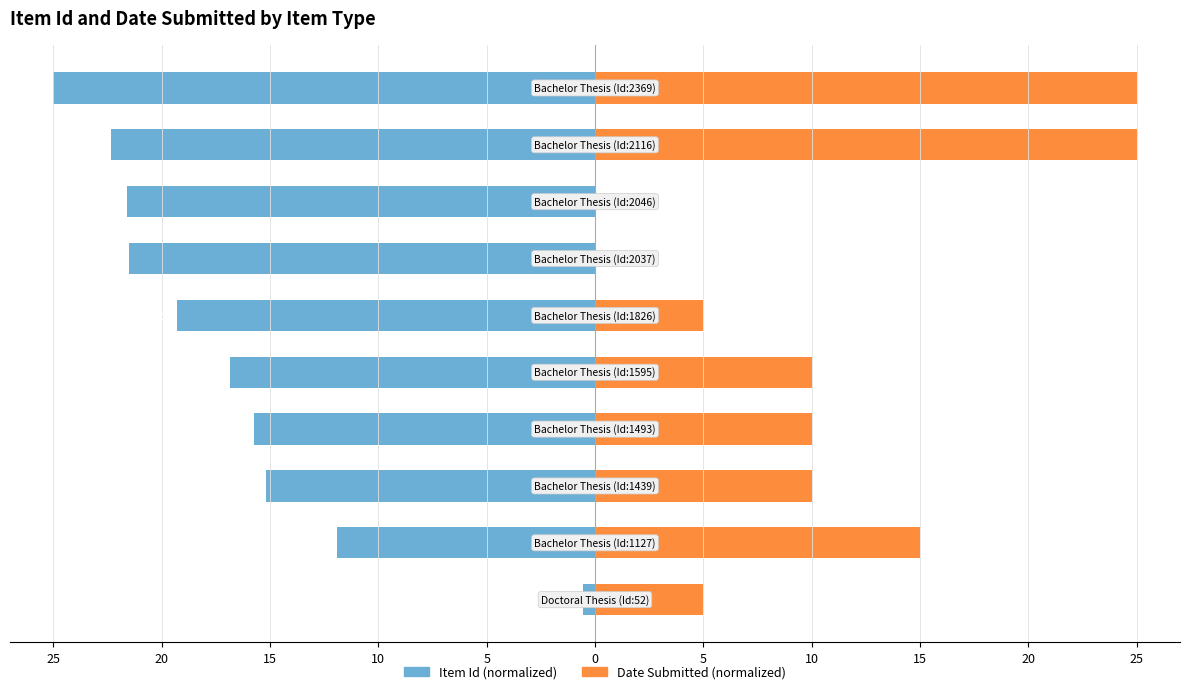

Is it true that Item Id (normalized) equals -25.7 at 15?

False